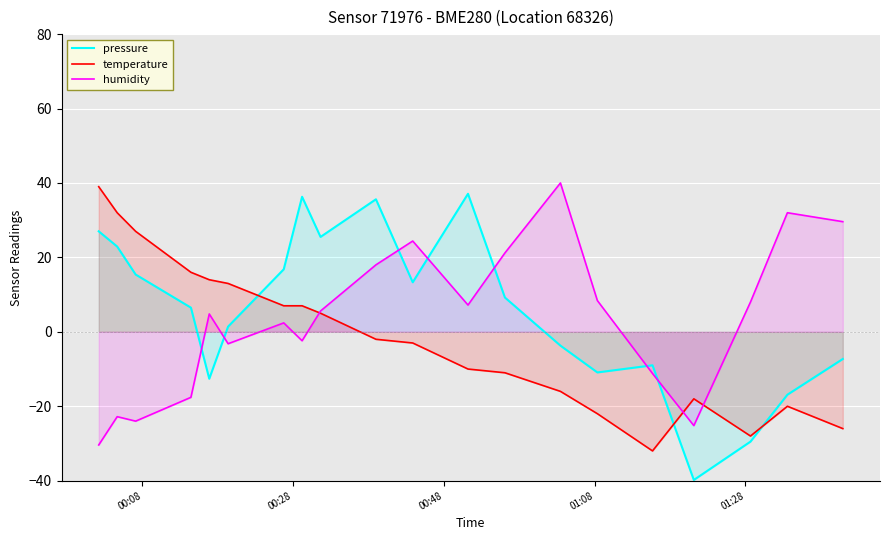

Rank the series by their average value, from highest to lowest.

pressure, humidity, temperature